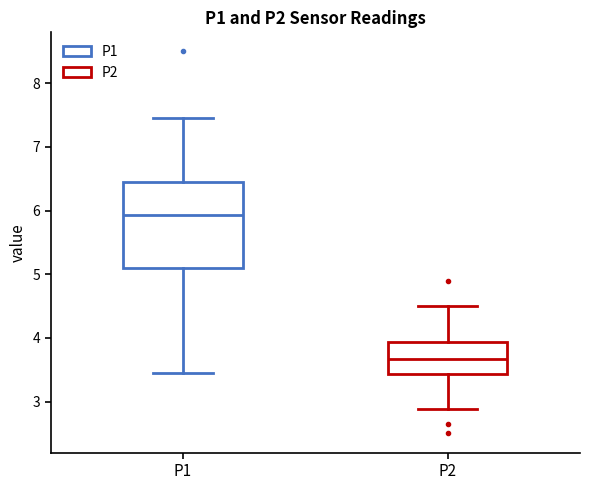

Reading left to right, read every box against the y-axis: the position of its median line, the range the box covers, and the ends of its whiskers. The values are not printed on the chart, so give them approximately, as read against the axis.

P1: median 5.9, box 5.1 to 6.5, whiskers 3.5 to 7.5
P2: median 3.7, box 3.4 to 3.9, whiskers 2.9 to 4.5